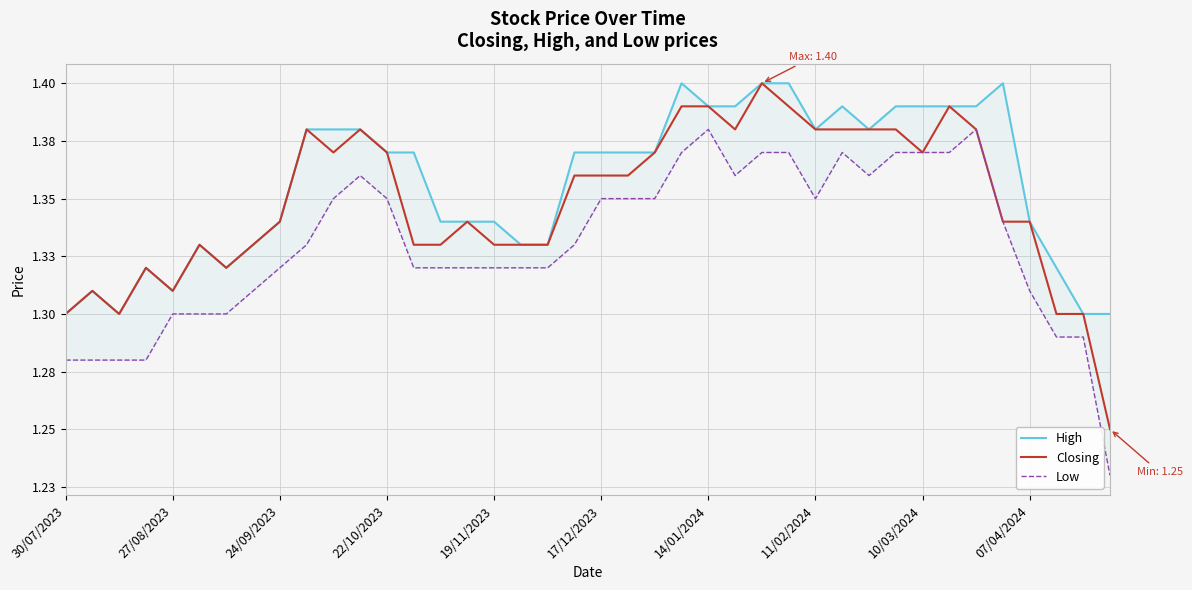

At 24/09/2023, list the series in order from smallest to largest.

Low, High, Closing